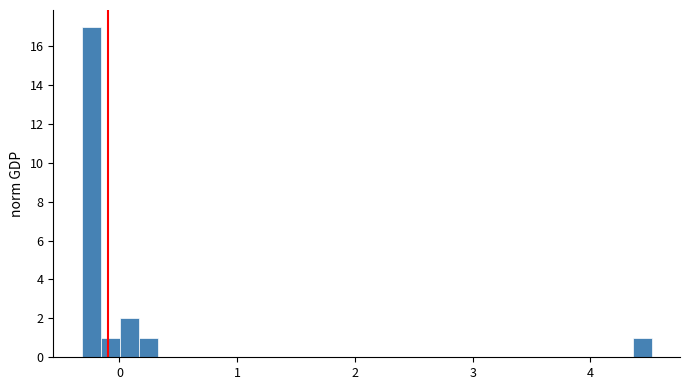

Around what value on the x-axis is the tallest bar? Give the approximate position of its centre, as read against the axis.

-0.2